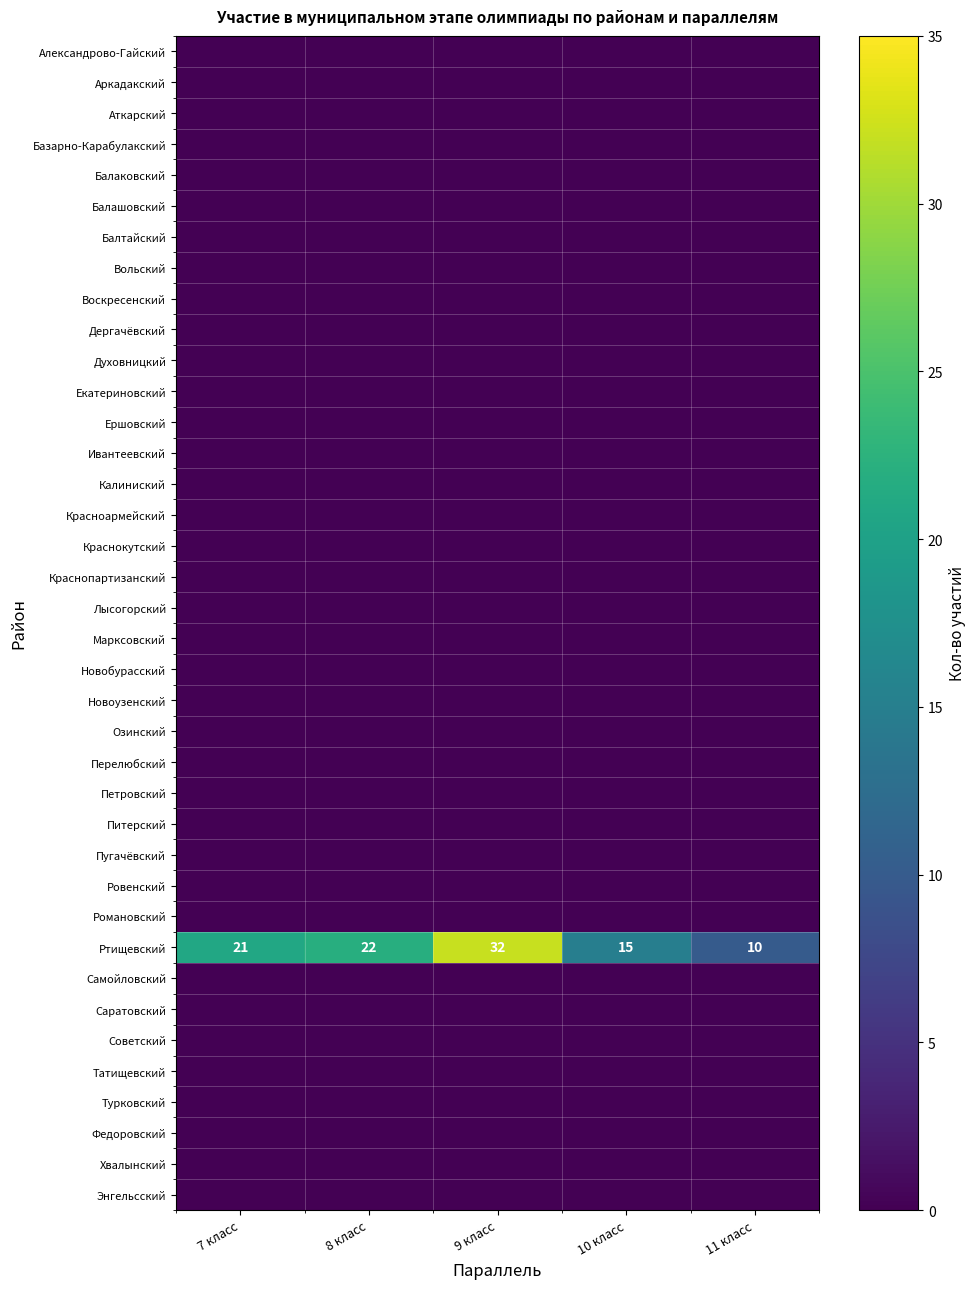

Which series has the largest total across all categories?

Ртищевский